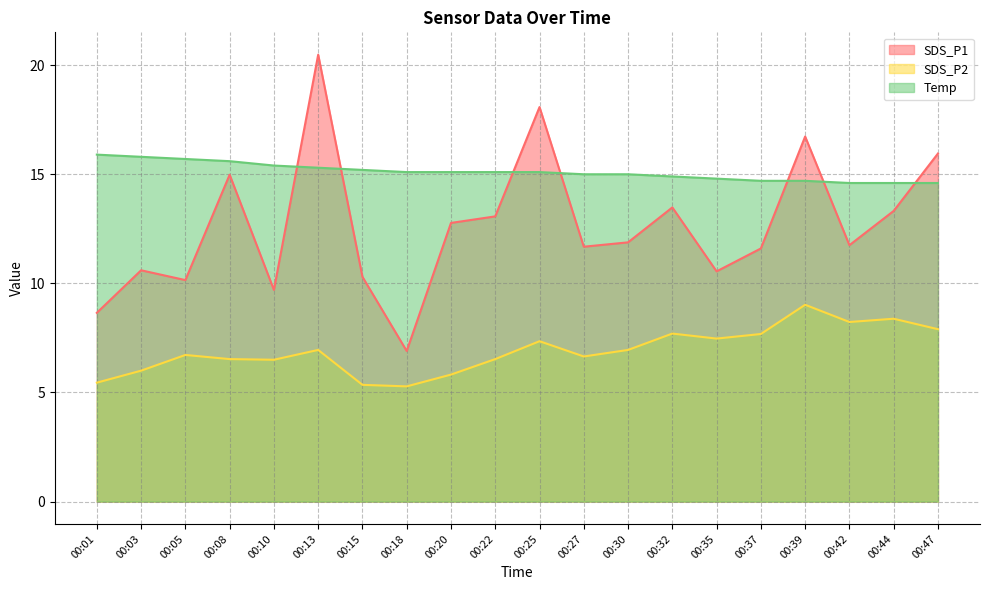

True or false: SDS_P2 has a value of 7.7 at 00:32.

True